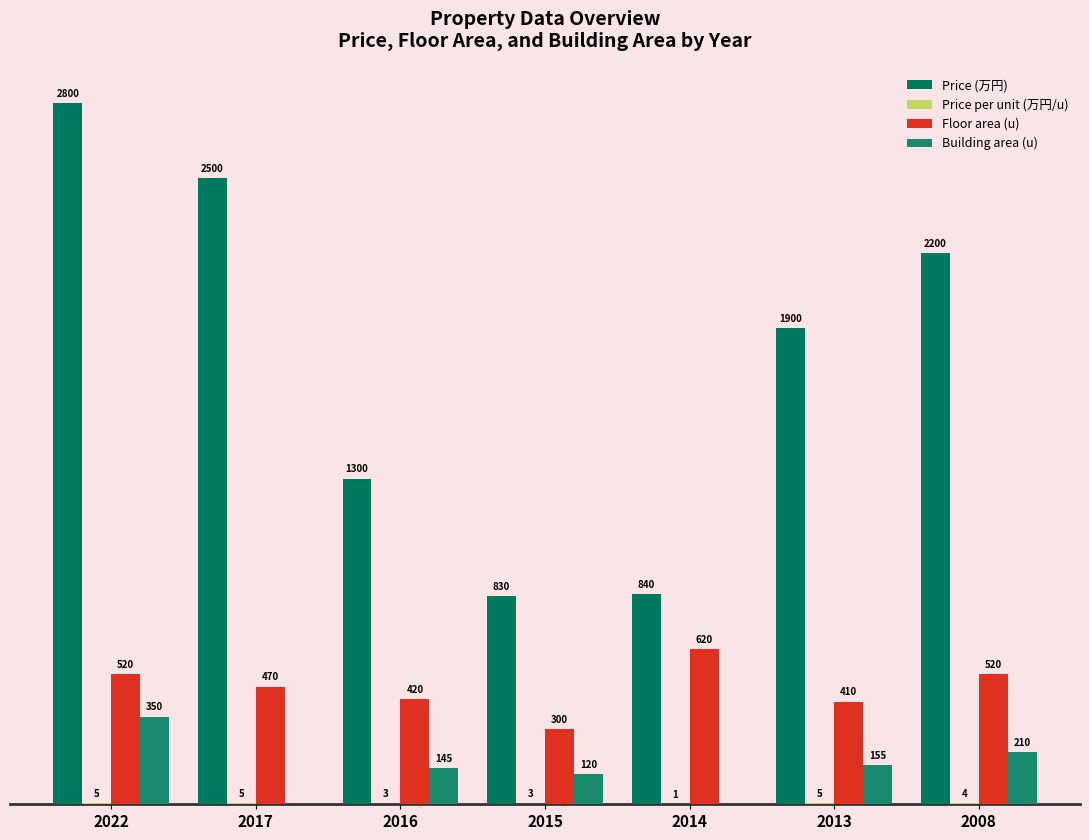

What is the difference between the highest and lowest values at 2014?

840.0